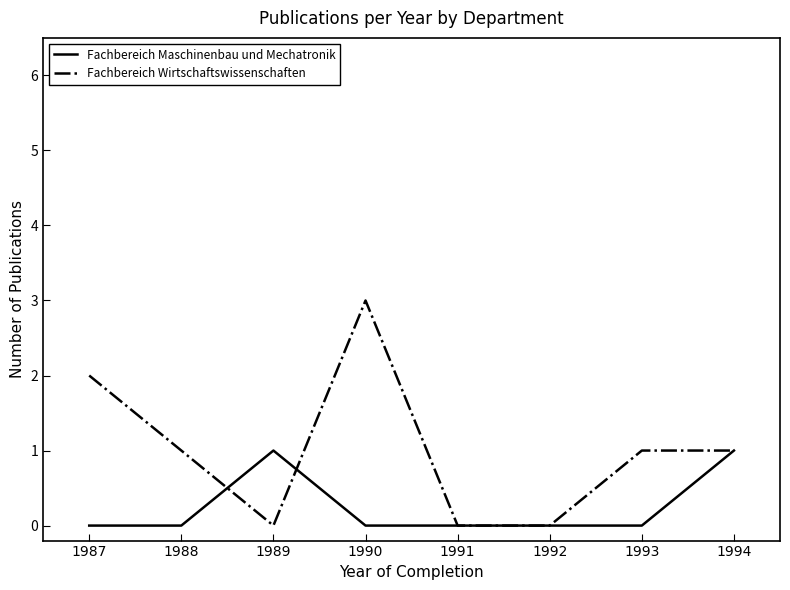

What is the difference between the maximum and minimum values in the Fachbereich Wirtschaftswissenschaften series?

3